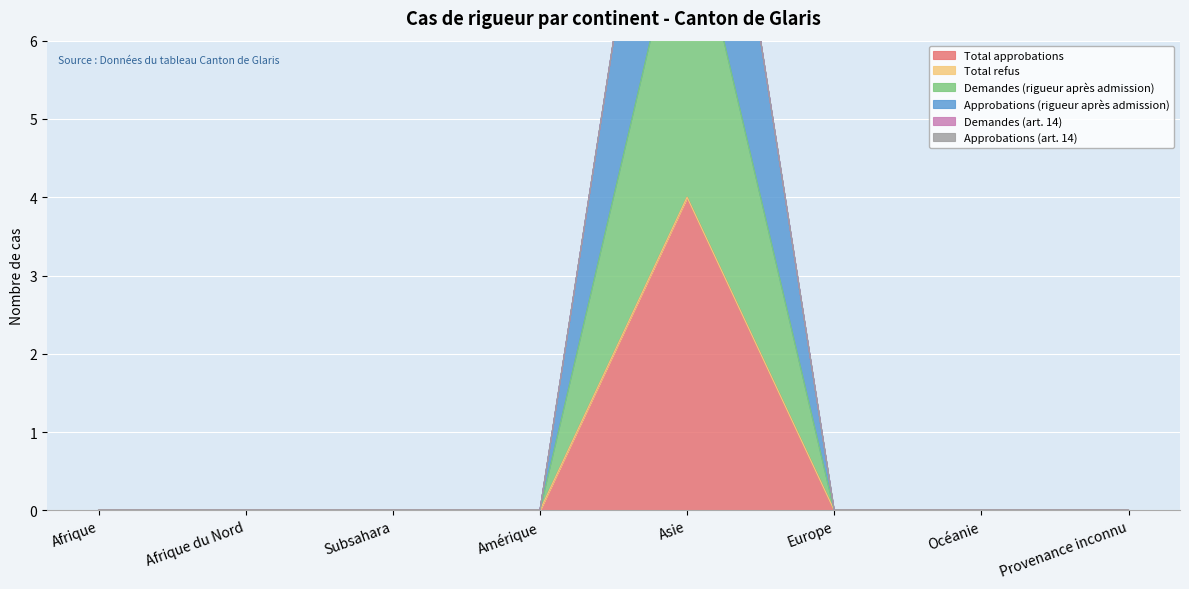

At which label does Demandes (rigueur après admission) reach its peak?

Asie